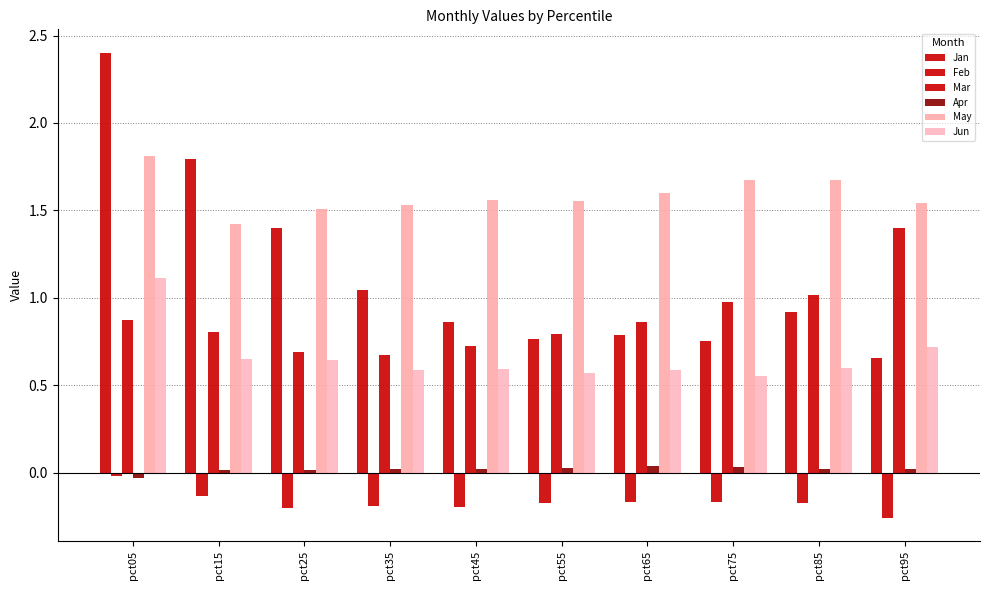

What is the sum of all Jan values?

11.4